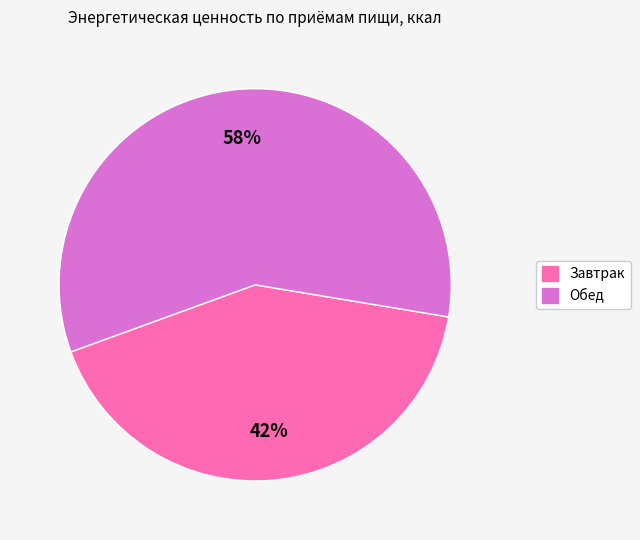

What percentage is the Завтрак slice, to the nearest percent?

42%